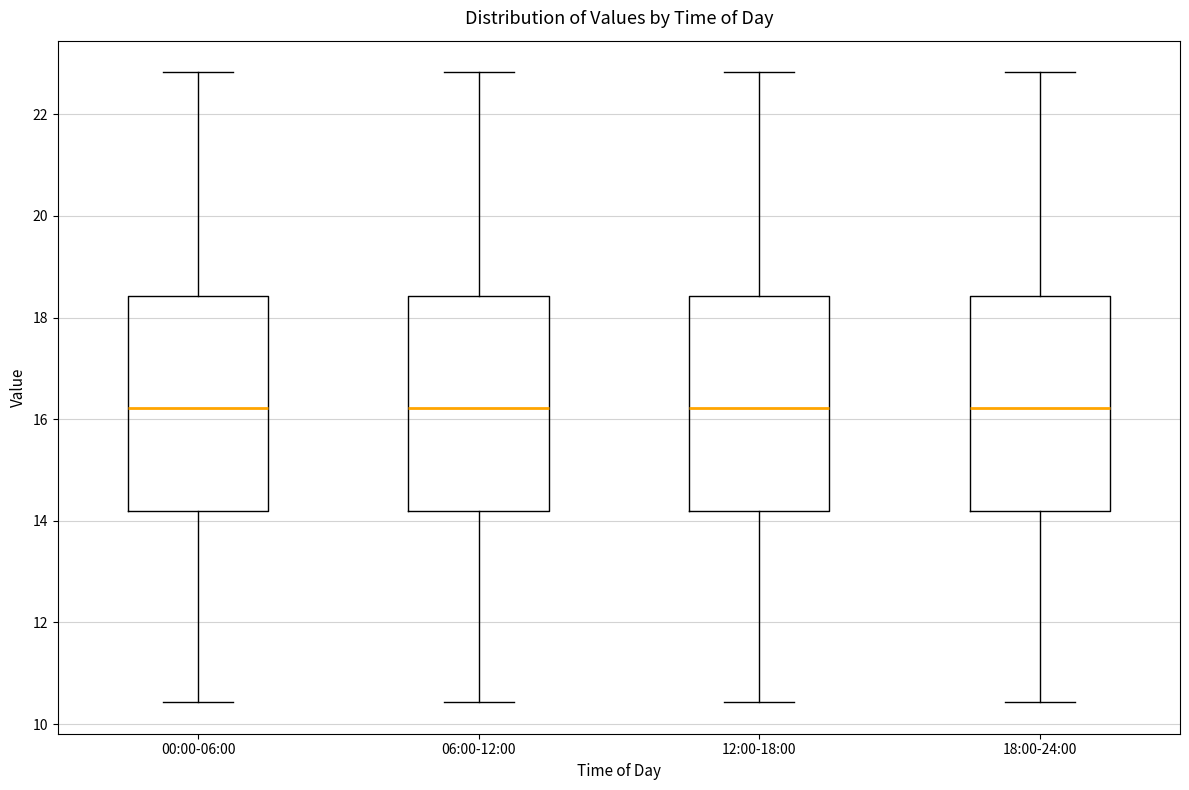

Reading left to right, transcribe this box plot: for each box, give where its median line is, the range the box spans, and where its two whiskers end, as read against the y-axis. The values are not printed on the chart, so give them approximately, as read against the axis.

00:00-06:00: median 16.2, box 14.2 to 18.4, whiskers 10.4 to 22.8
06:00-12:00: median 16.2, box 14.2 to 18.4, whiskers 10.4 to 22.8
12:00-18:00: median 16.2, box 14.2 to 18.4, whiskers 10.4 to 22.8
18:00-24:00: median 16.2, box 14.2 to 18.4, whiskers 10.4 to 22.8